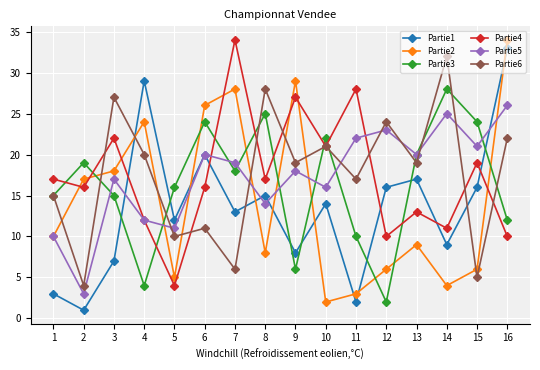

The Partie4 series shows 21 at 10. True or false?

True